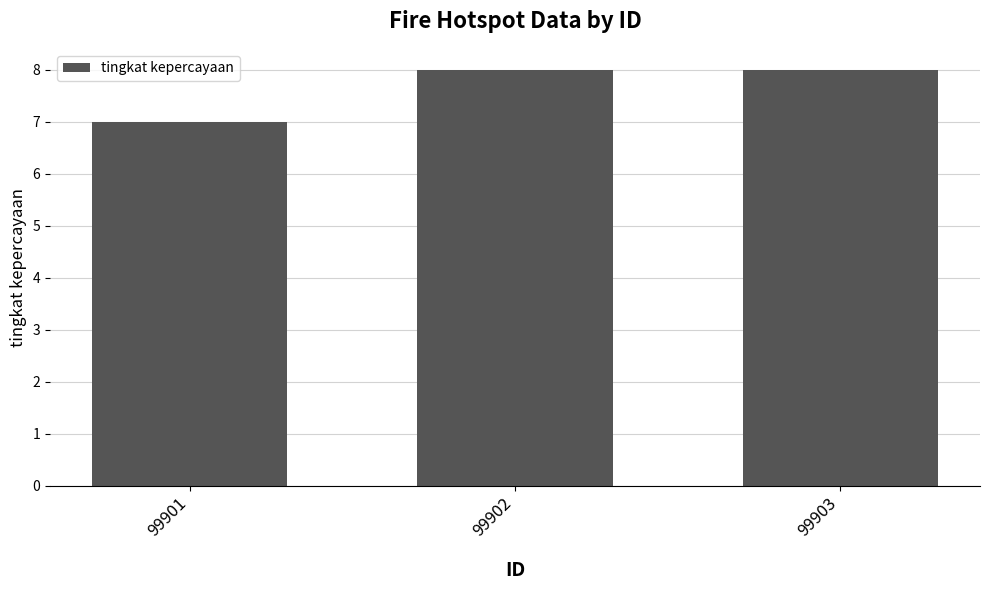

What is the difference between the values at 99902 and 99901?

1